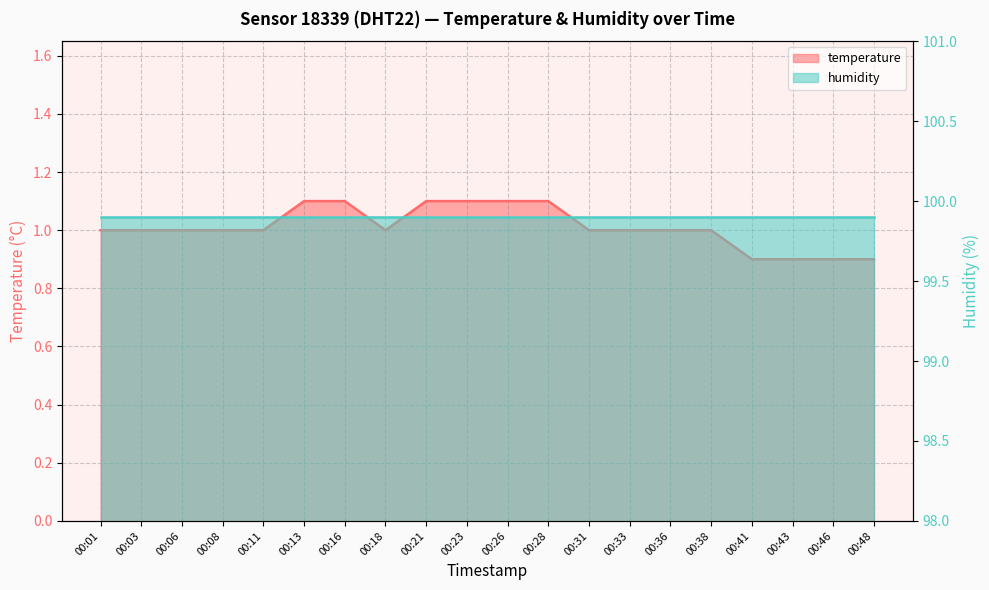

What is the maximum value shown in the chart?

1.1